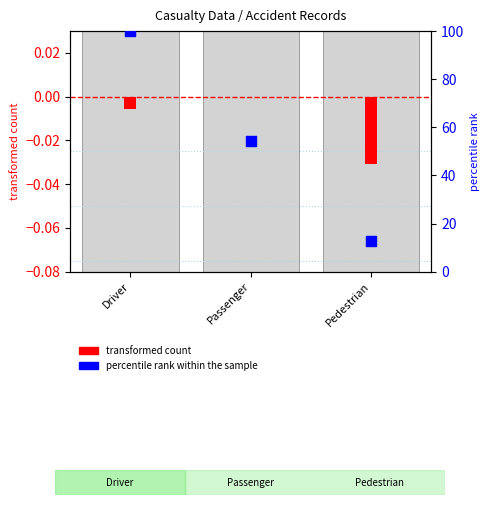

Which has a higher value, Passenger or Driver?

Driver